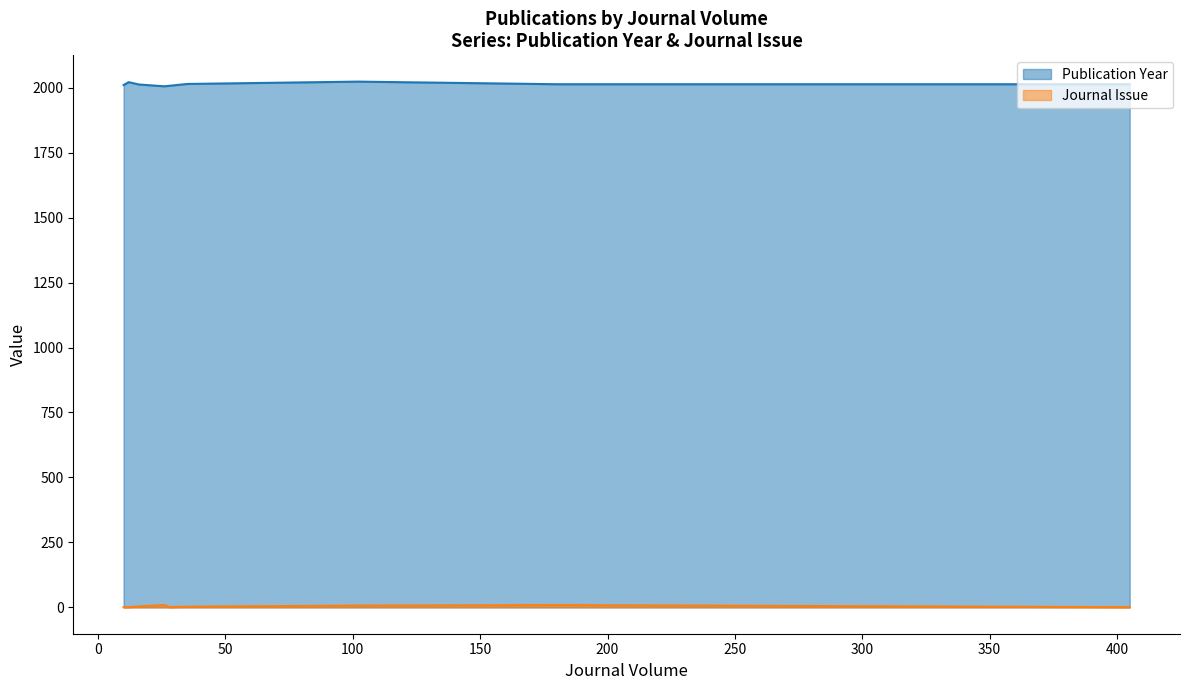

What is the maximum value shown in the chart?

2023